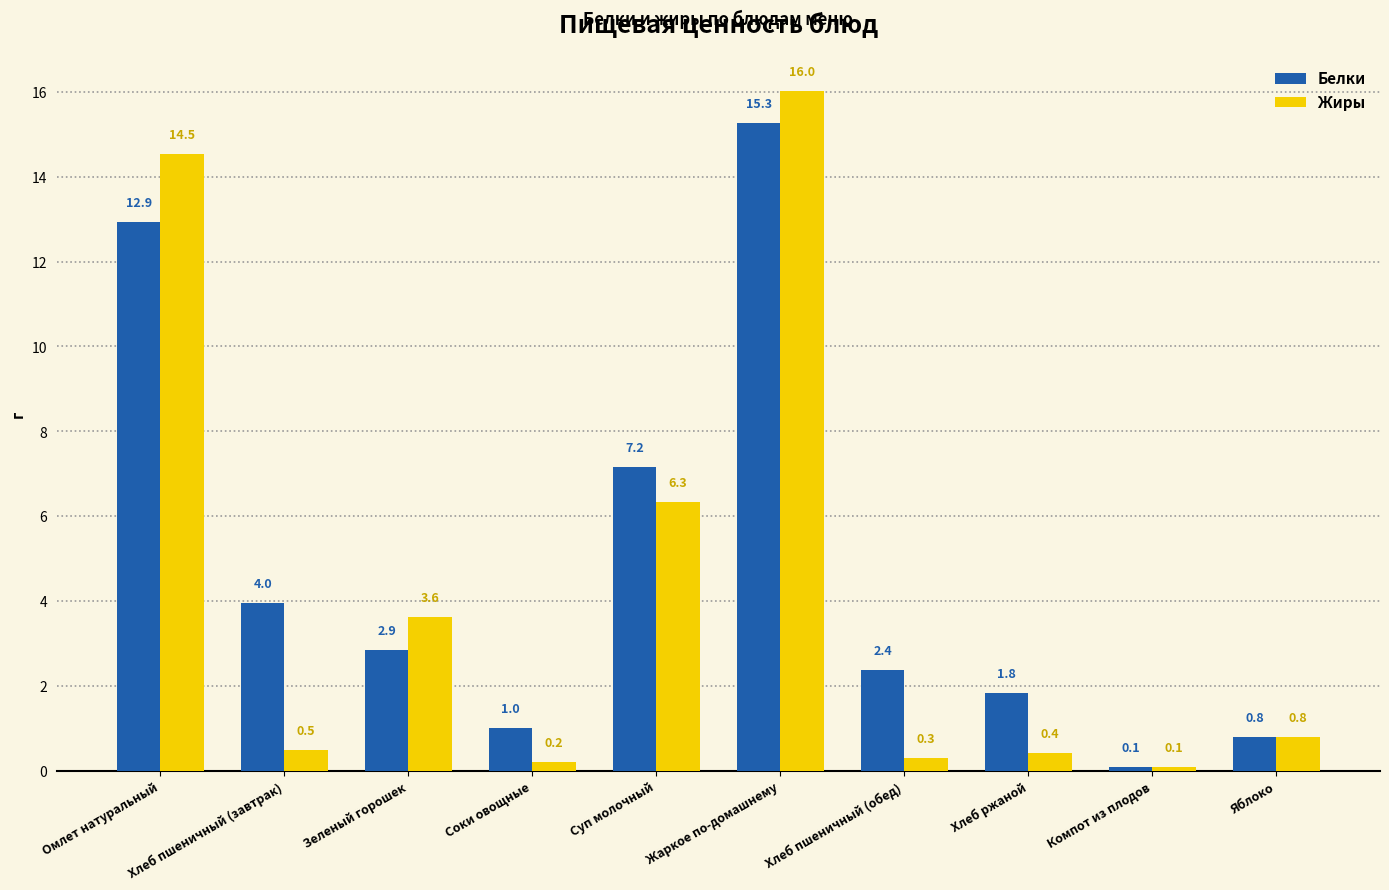

Rank the series at Хлеб пшеничный (завтрак) from highest to lowest value.

Белки, Жиры